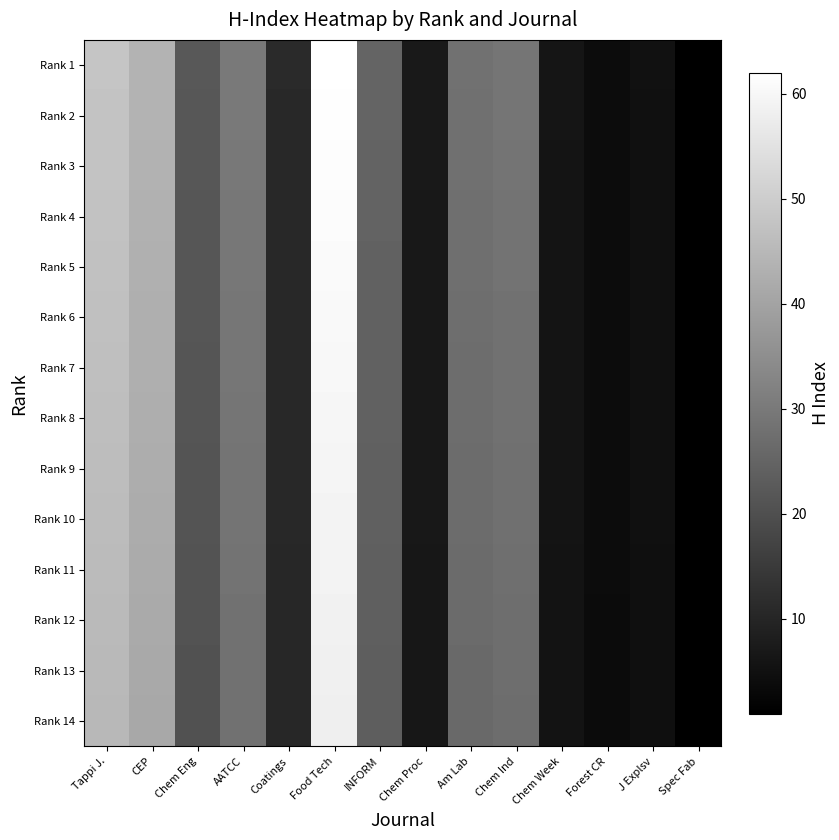

Which label corresponds to the largest value in the chart?

Food Tech